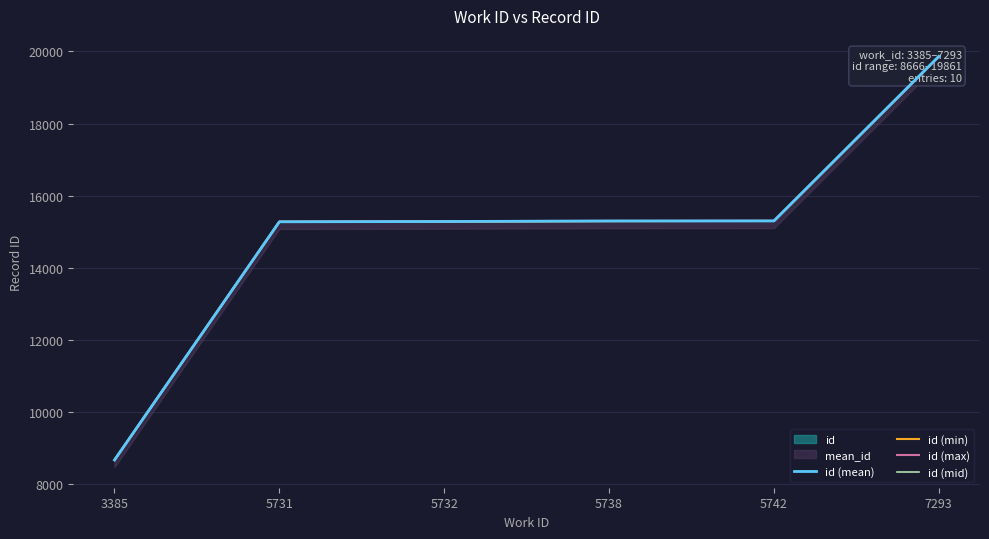

At which label is id (max) closest to 14263?

5731